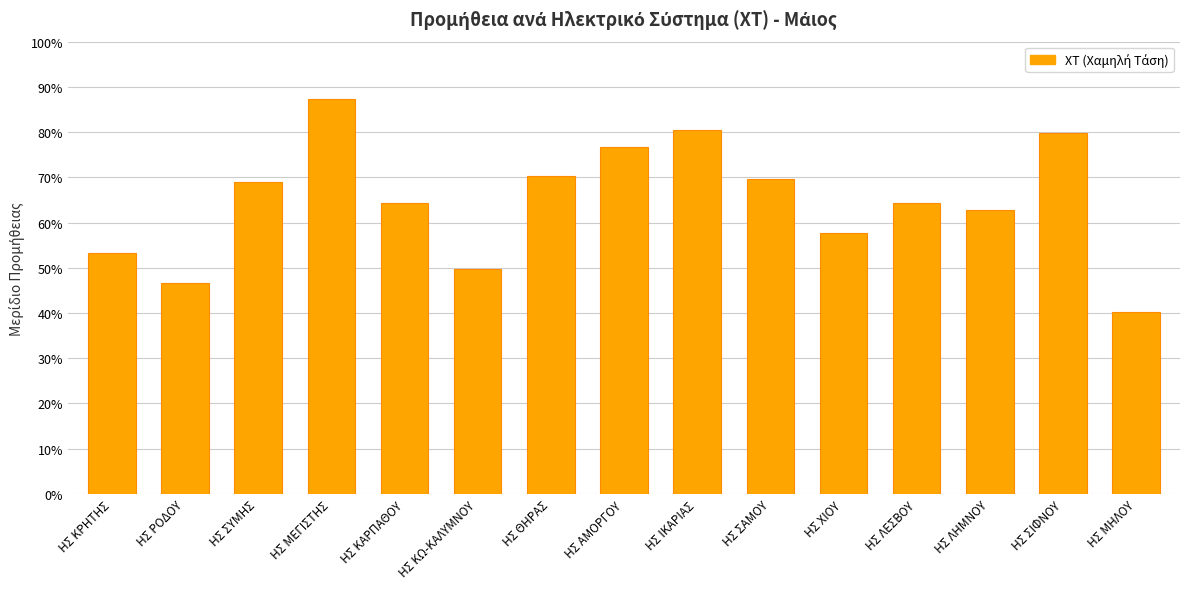

Reading left to right, extract all data points from this chart.

ΗΣ ΚΡΗΤΗΣ=0.5	ΗΣ ΡΟΔΟΥ=0.5	ΗΣ ΣΥΜΗΣ=0.7	ΗΣ ΜΕΓΙΣΤΗΣ=0.9	ΗΣ ΚΑΡΠΑΘΟΥ=0.6	ΗΣ ΚΩ-ΚΑΛΥΜΝΟΥ=0.5	ΗΣ ΘΗΡΑΣ=0.7	ΗΣ ΑΜΟΡΓΟΥ=0.8	ΗΣ ΙΚΑΡΙΑΣ=0.8	ΗΣ ΣΑΜΟΥ=0.7	ΗΣ ΧΙΟΥ=0.6	ΗΣ ΛΕΣΒΟΥ=0.6	ΗΣ ΛΗΜΝΟΥ=0.6	ΗΣ ΣΙΦΝΟΥ=0.8	ΗΣ ΜΗΛΟΥ=0.4